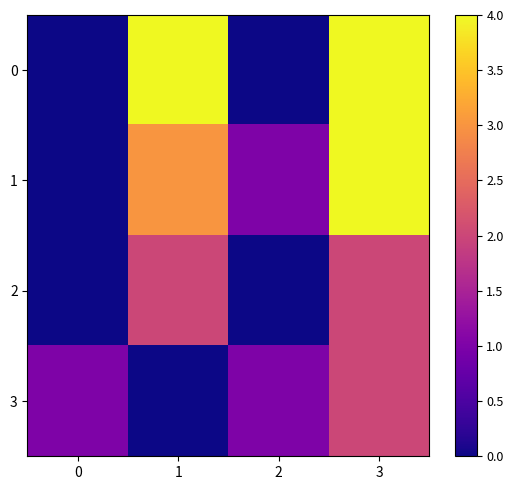

Reading right to left, what are all the values shown in this chart?

0: 3=4	2=0	1=4	0=0
1: 3=4	2=1	1=3	0=0
2: 3=2	2=0	1=2	0=0
3: 3=2	2=1	1=0	0=1